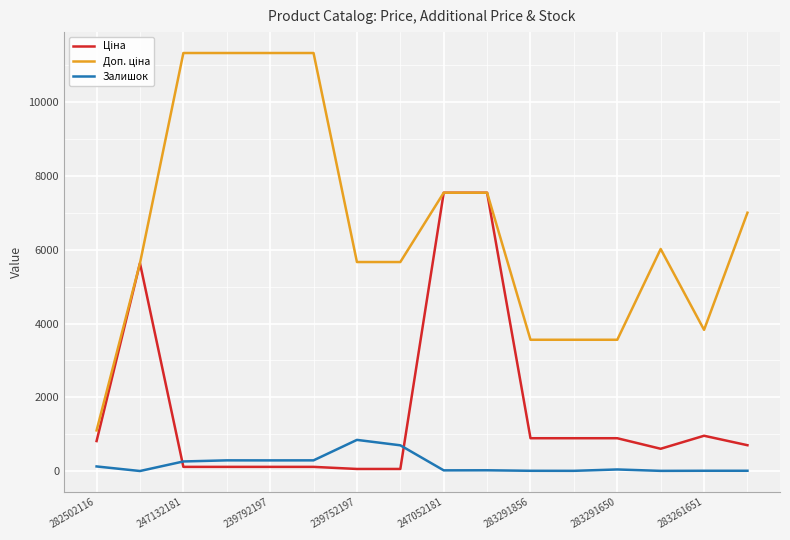

What is the maximum value shown in the chart?

11334.0